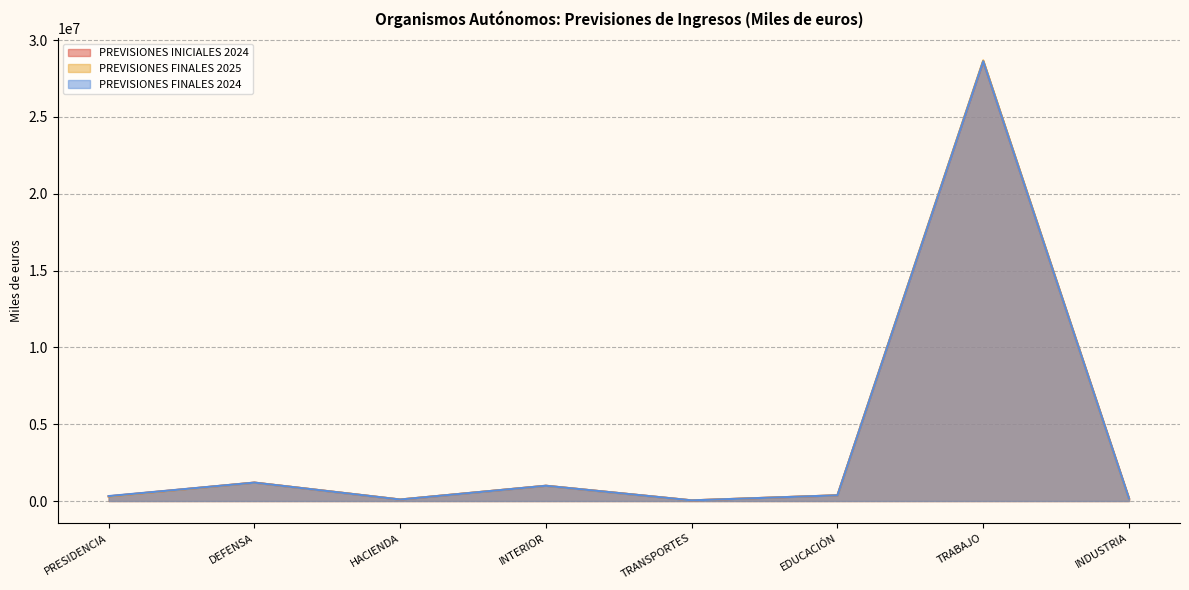

What is the value of the PREVISIONES FINALES 2024 point at the 1st from the left?

321359